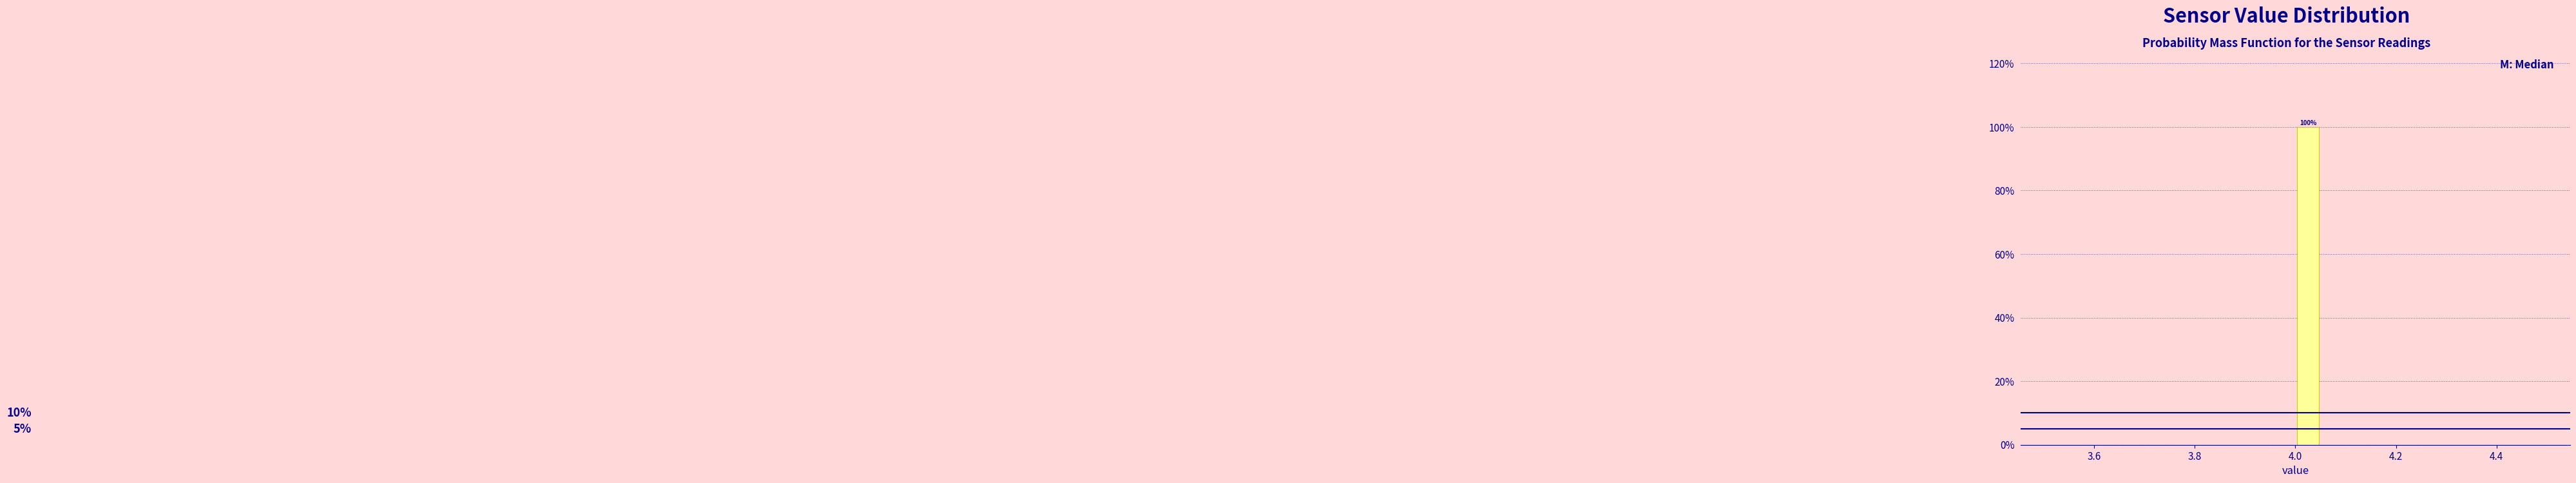

Around what value on the x-axis is the tallest bar? Give the approximate position of its centre, as read against the axis.

4.02